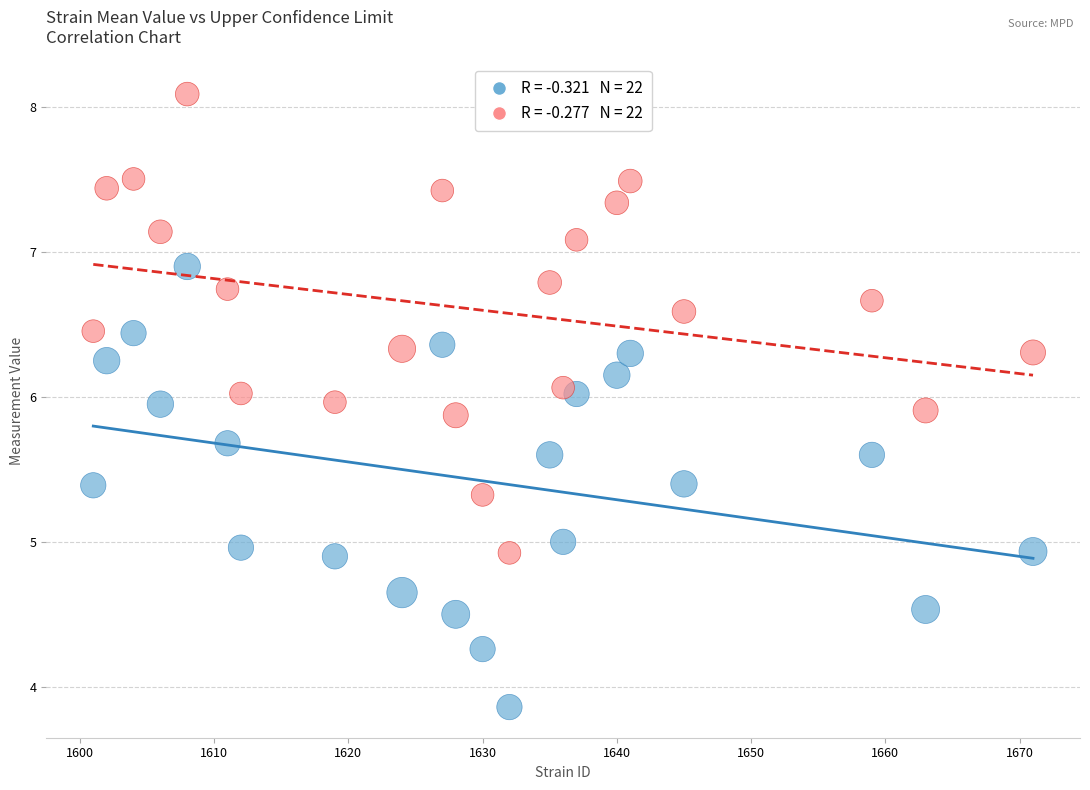

Across all data points, what is the range of X values (max minus min)?

70.0